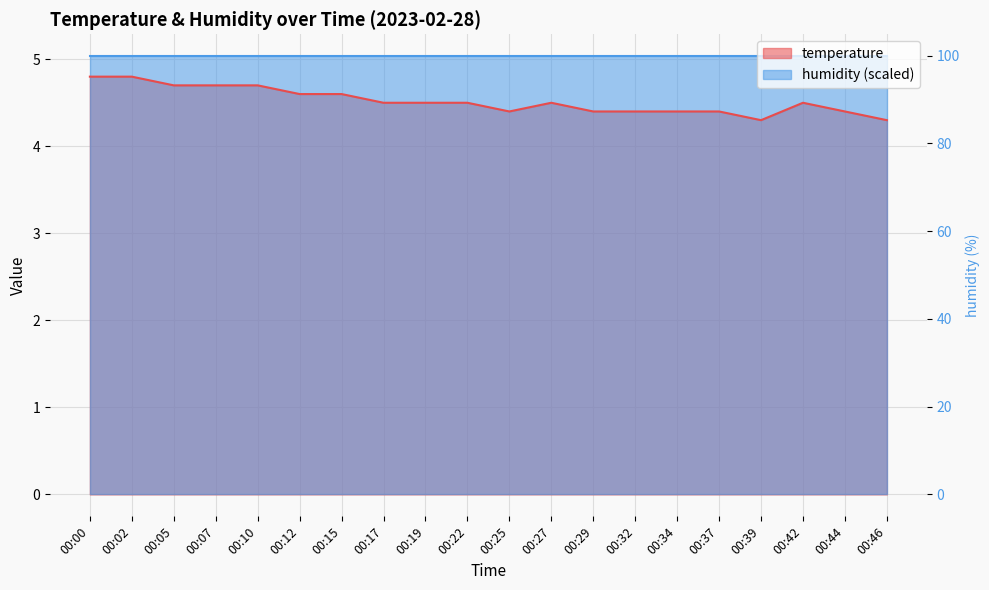

Reading left to right, what are all the values shown in this chart?

4.8	4.8	4.7	4.7	4.7	4.6	4.6	4.5	4.5	4.5	4.4	4.5	4.4	4.4	4.4	4.4	4.3	4.5	4.4	4.3